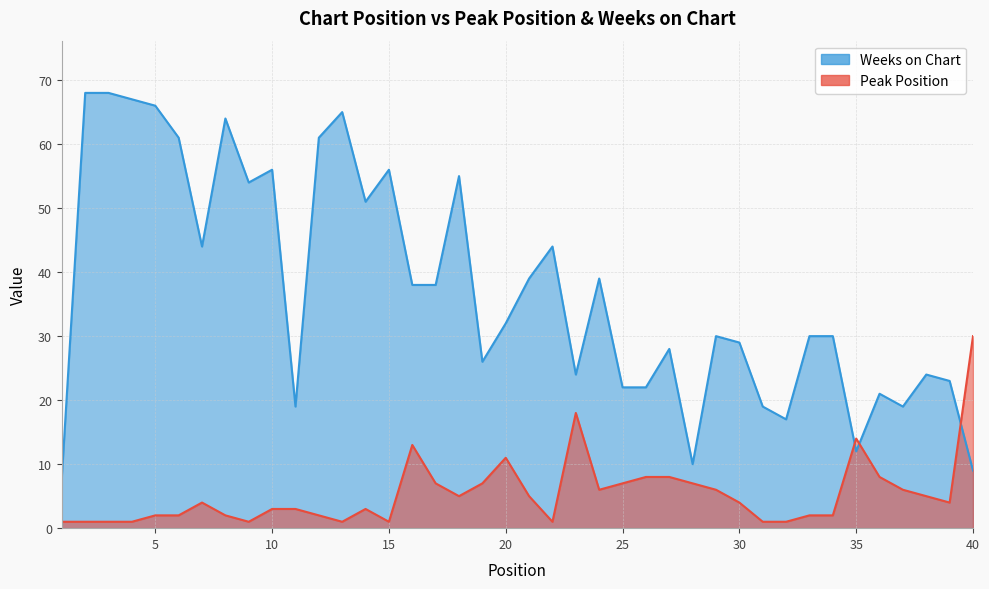

Where does the Weeks on Chart series first go above 32?

2